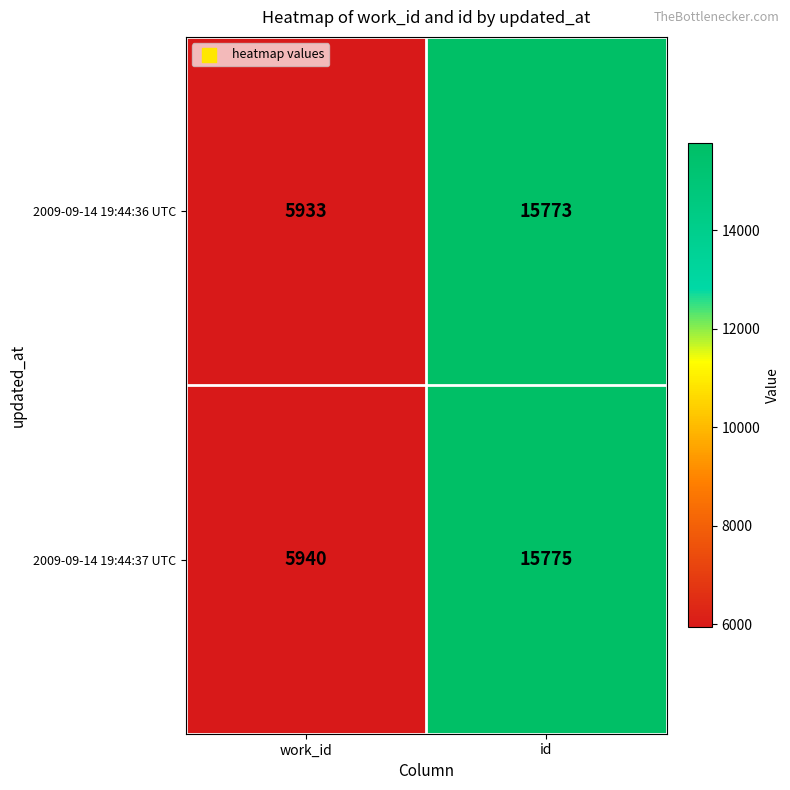

Which series has the largest total across all categories?

2009-09-14 19:44:37 UTC